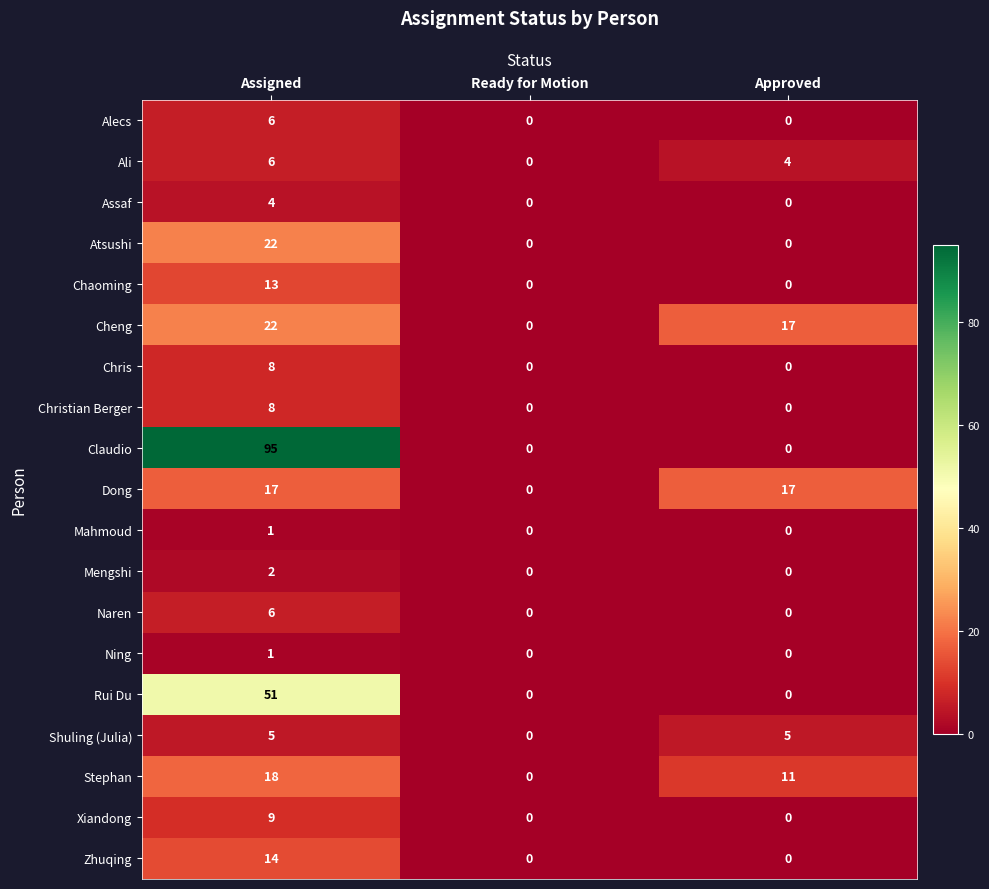

True or false: Atsushi has a value of 12 at Assigned.

False